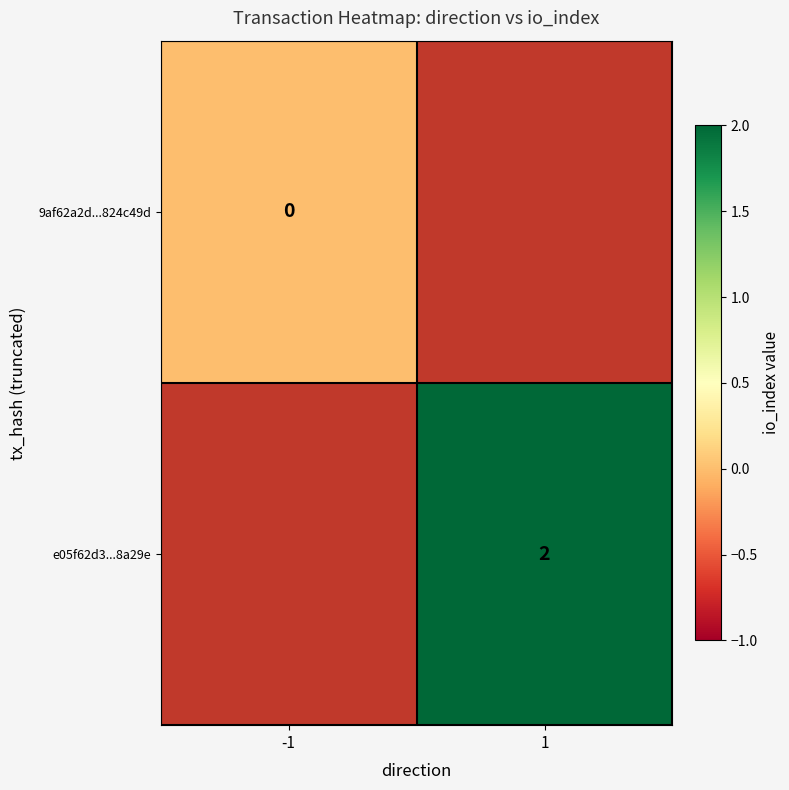

Is the value of 9af62a2d...824c49d at -1 greater than the value of e05f62d3...8a29e at 1?

No